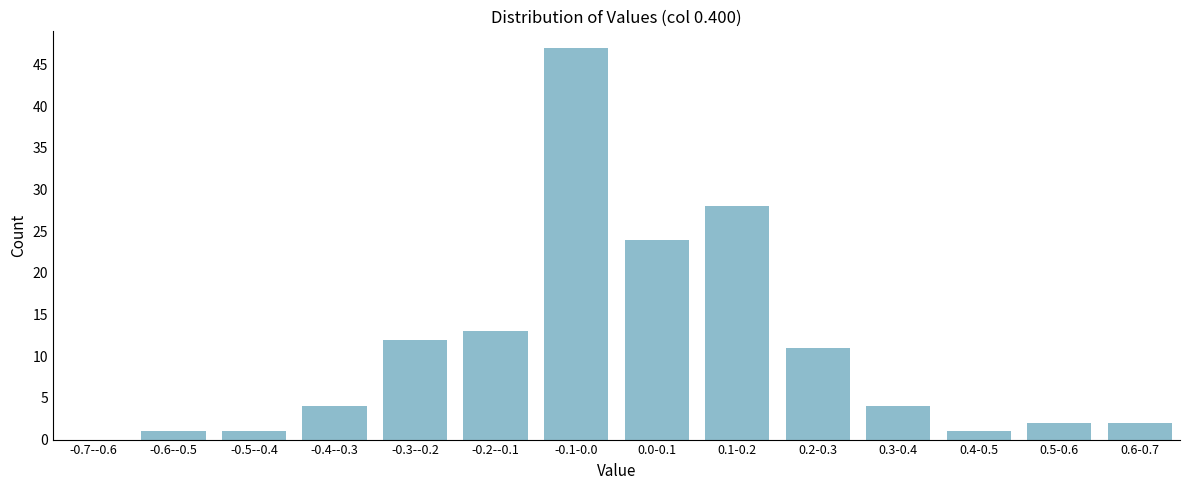

Reading right to left, extract all data points from this chart.

0.6-0.7=2	0.5-0.6=2	0.4-0.5=1	0.3-0.4=4	0.2-0.3=11	0.1-0.2=28	0.0-0.1=24	-0.1-0.0=47	-0.2--0.1=13	-0.3--0.2=12	-0.4--0.3=4	-0.5--0.4=1	-0.6--0.5=1	-0.7--0.6=0